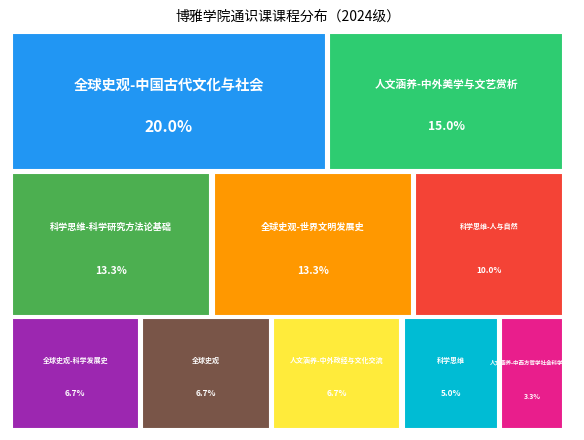

How many segments does this pie chart have?

10